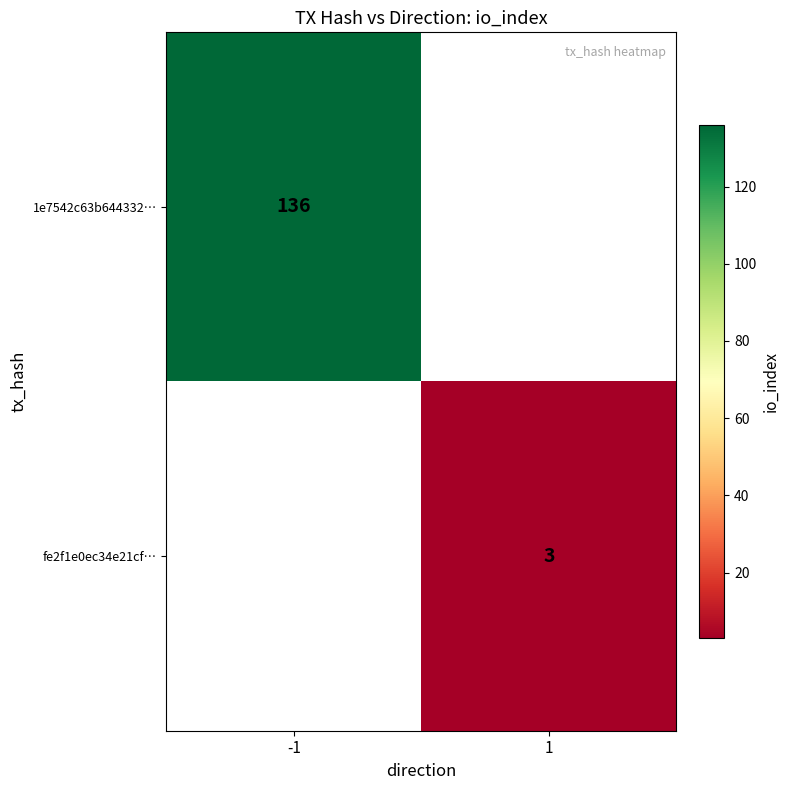

The value of fe2f1e0ec34e21cf… at 1 is 3. True or false?

True